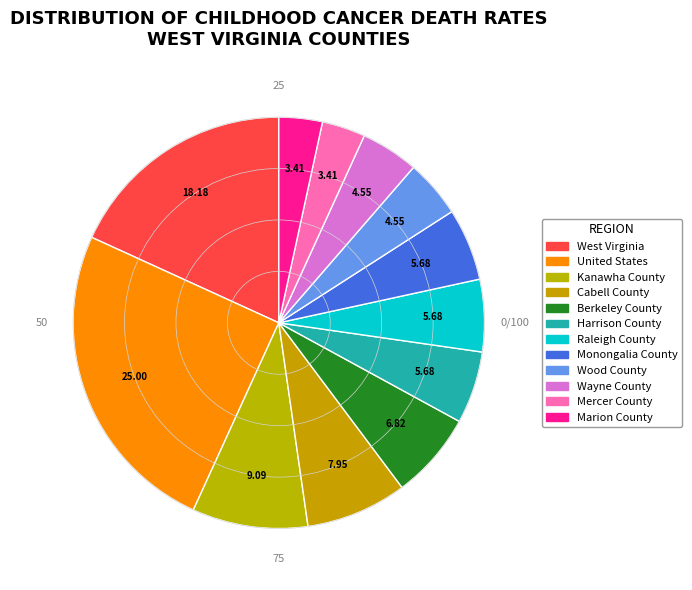

Does any single category account for the majority?

No